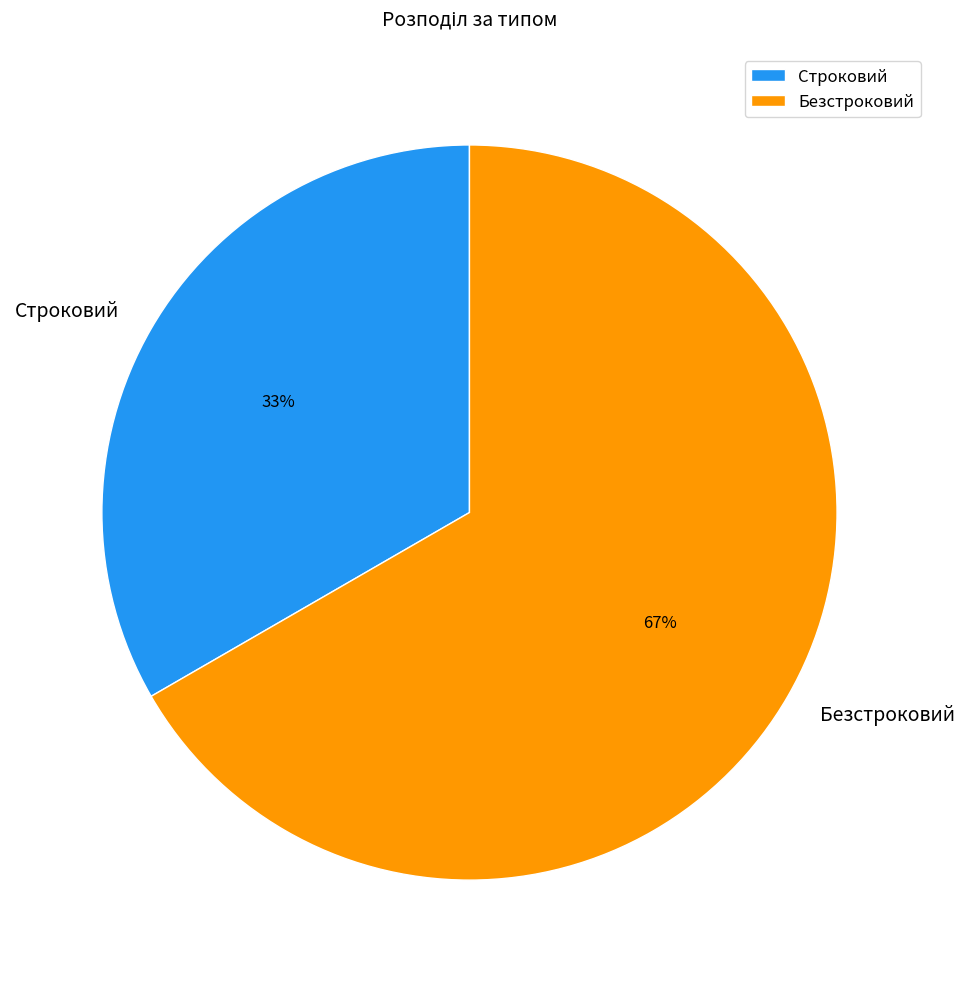

To the nearest percent, what is the average slice percentage?

50%